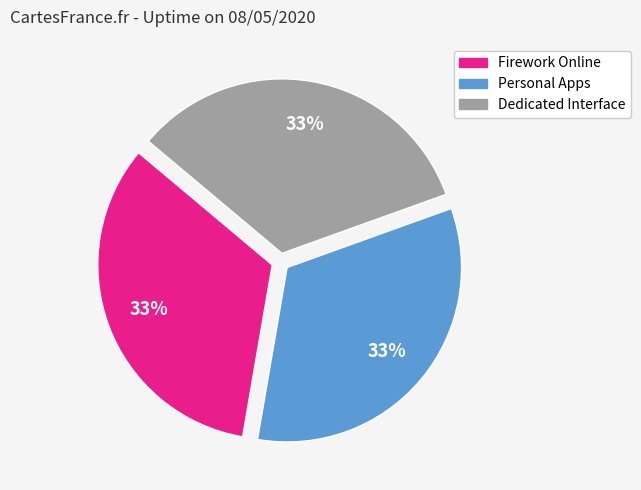

What is the ratio of the value at Firework Online to the value at Dedicated Interface?

1.0